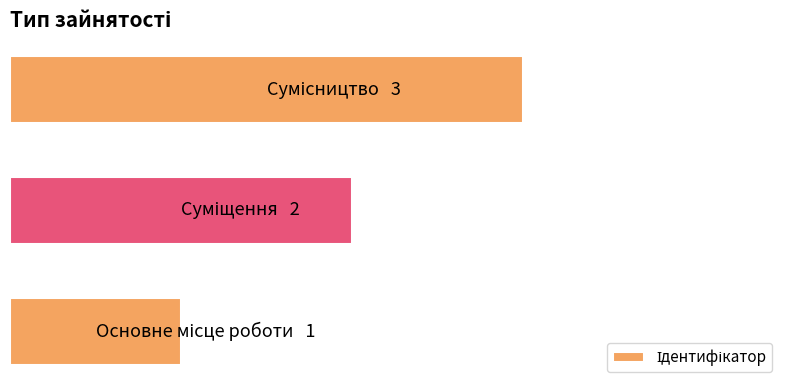

What is the sum of all values?

6